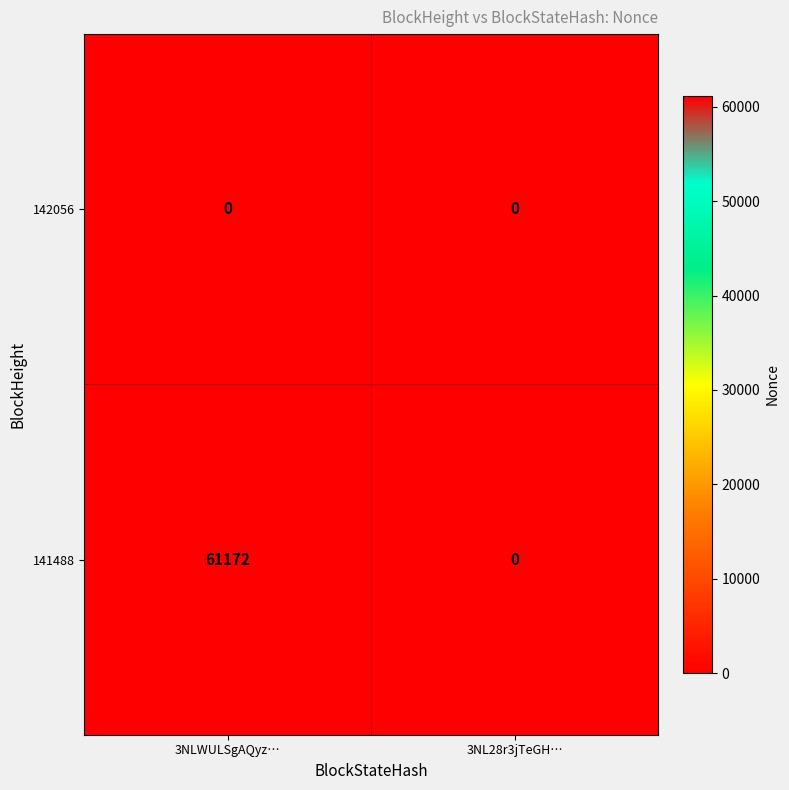

Count the number of data series in this chart.

2